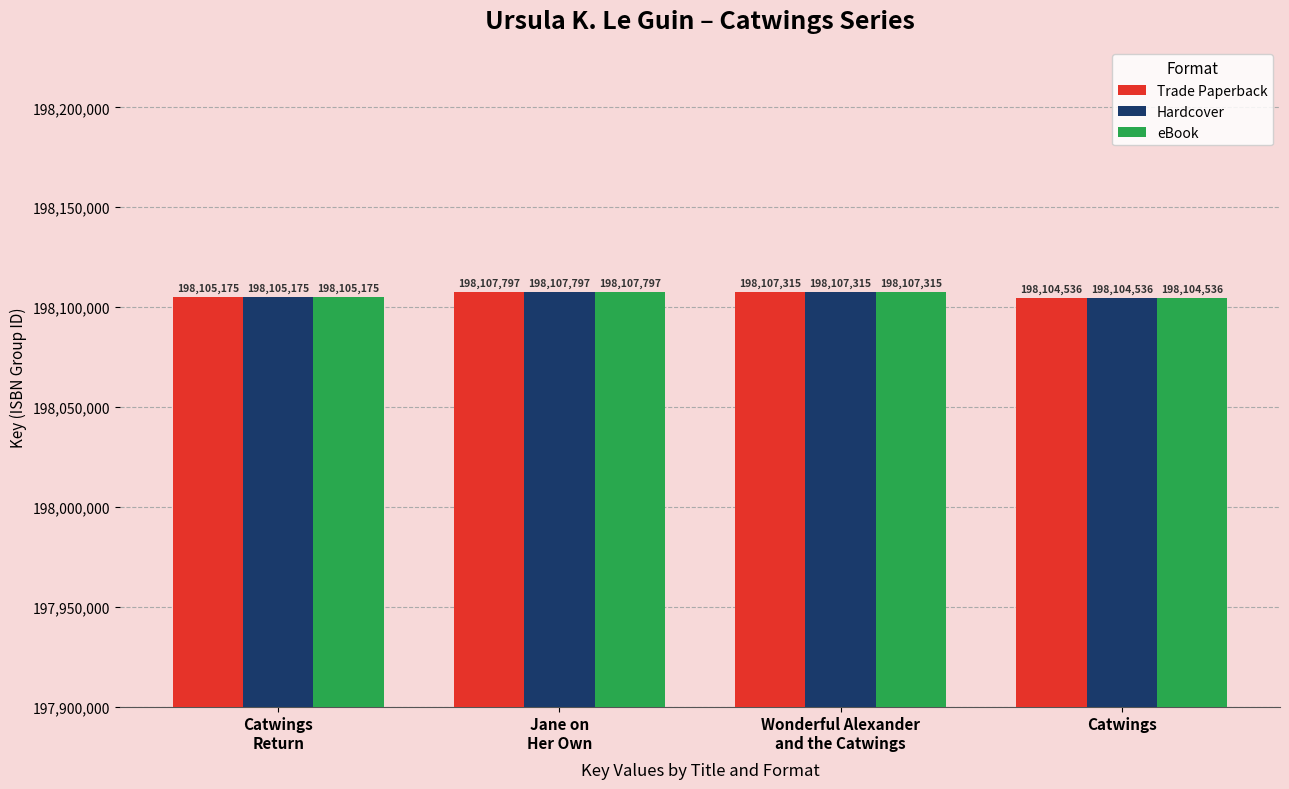

Reading left to right, what are all the values shown in this chart?

Trade Paperback: Catwings
Return=198105175	Jane on
Her Own=198107797	Wonderful Alexander
and the Catwings=198107315	Catwings=198104536
Hardcover: Catwings
Return=198105175	Jane on
Her Own=198107797	Wonderful Alexander
and the Catwings=198107315	Catwings=198104536
eBook: Catwings
Return=198105175	Jane on
Her Own=198107797	Wonderful Alexander
and the Catwings=198107315	Catwings=198104536